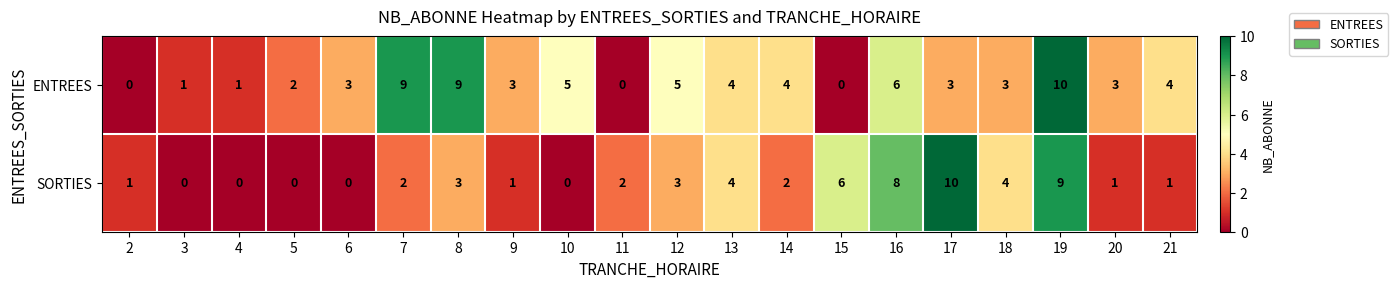

Is the value of ENTREES at 18 greater than the value of SORTIES at 10?

Yes